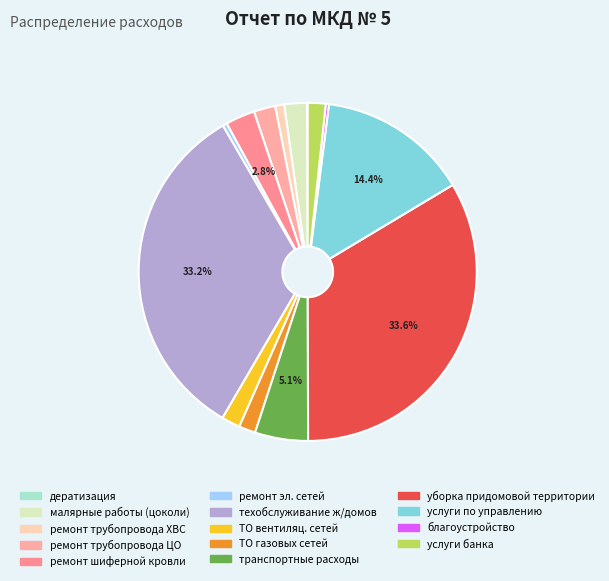

What is the largest slice in the pie chart?

уборка придомовой территории